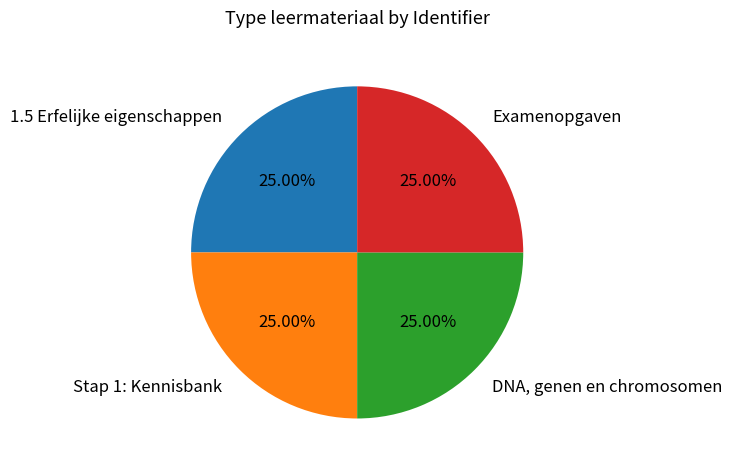

Does any single category account for the majority?

No